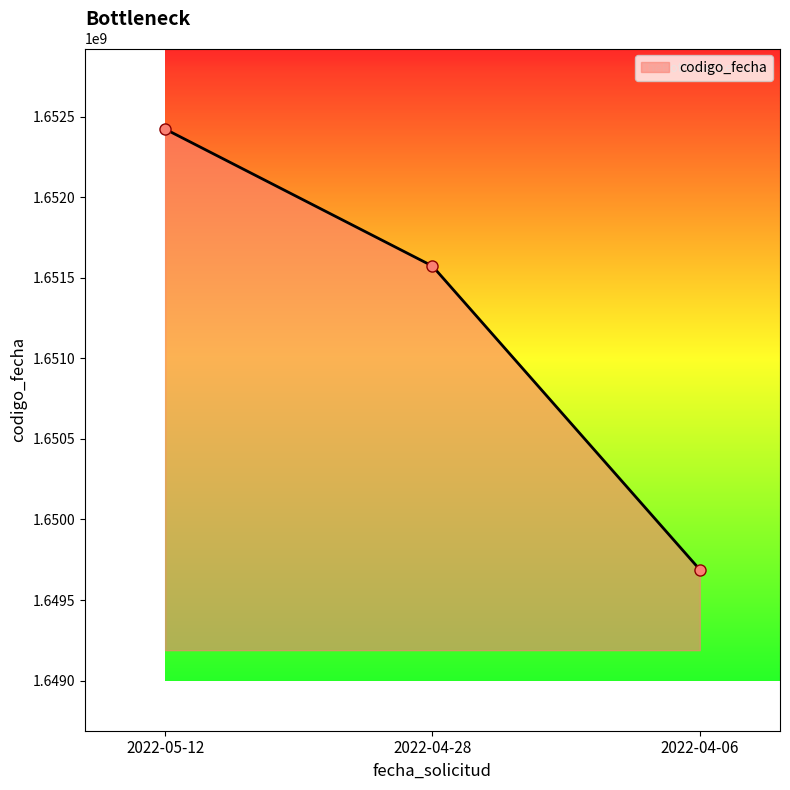

What is the sum of all values?

4953684636